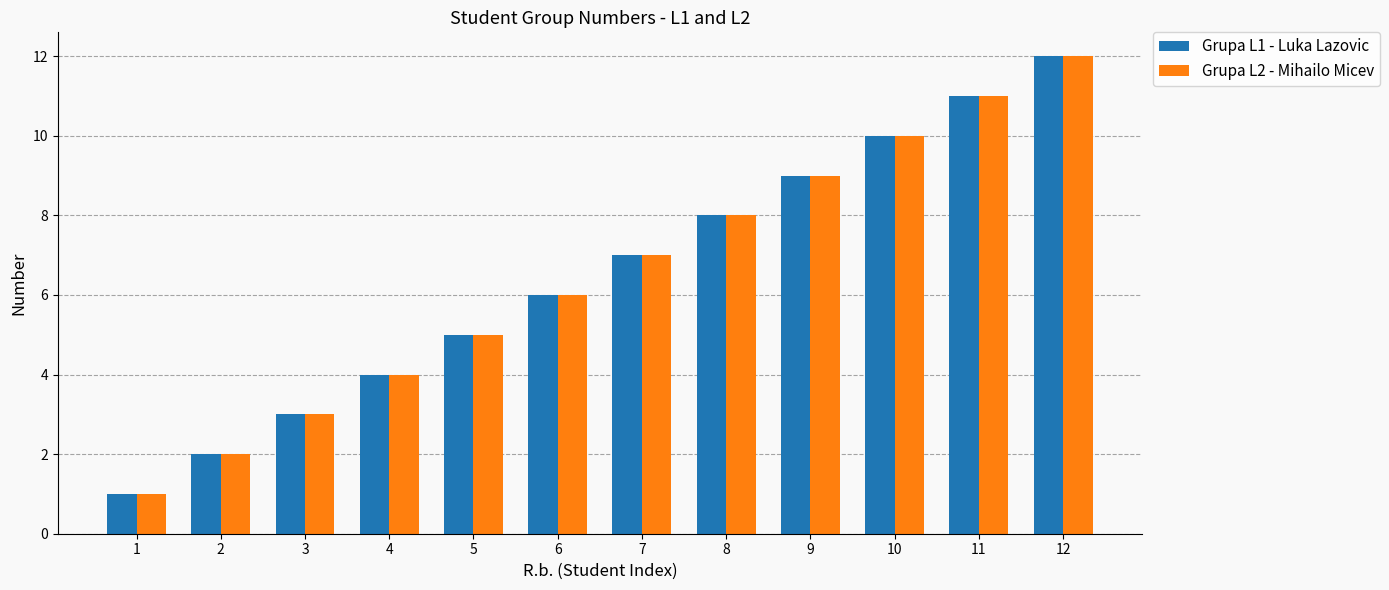

At which label does Grupa L1 - Luka Lazovic reach its minimum?

1